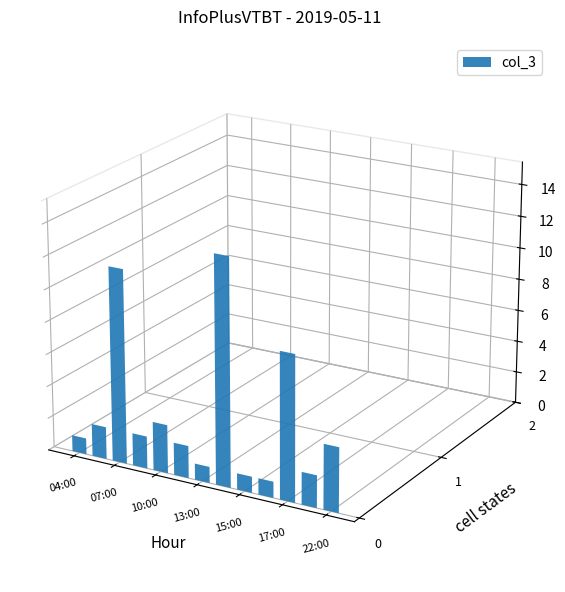

What is the label of the 8th bar from the left?

14:00